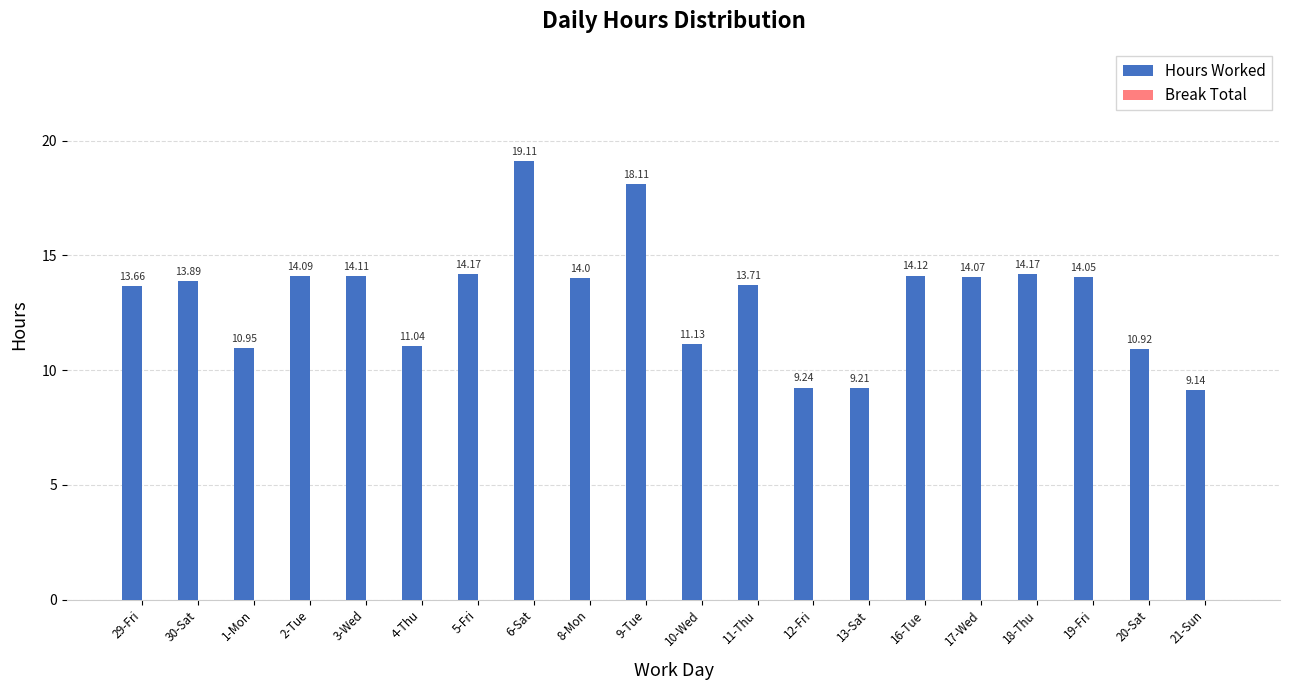

Which has a higher value, 17-Wed or 6-Sat?

6-Sat